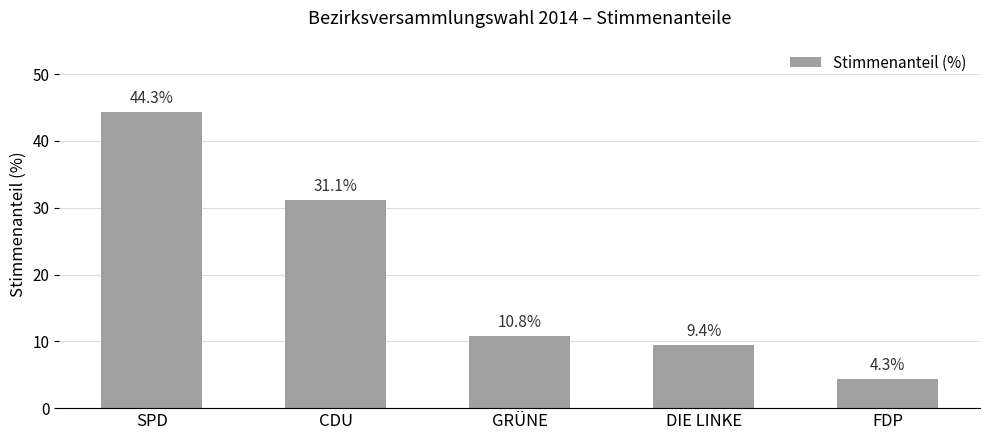

What is the value of the 5th bar from the left?

4.3